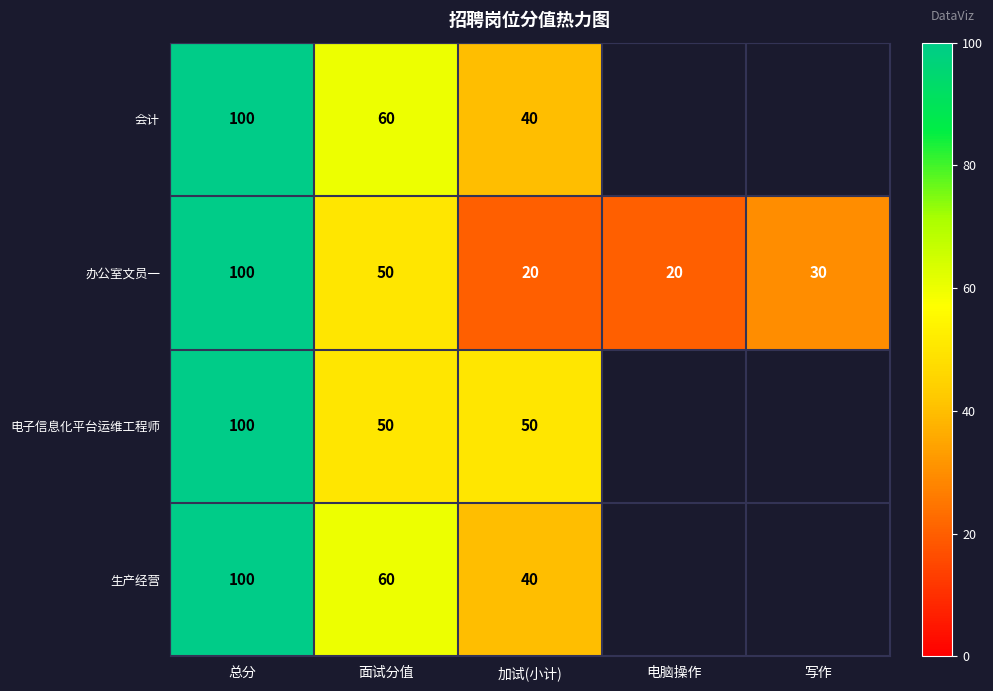

The 会计 series shows 60 at 面试分值. True or false?

True